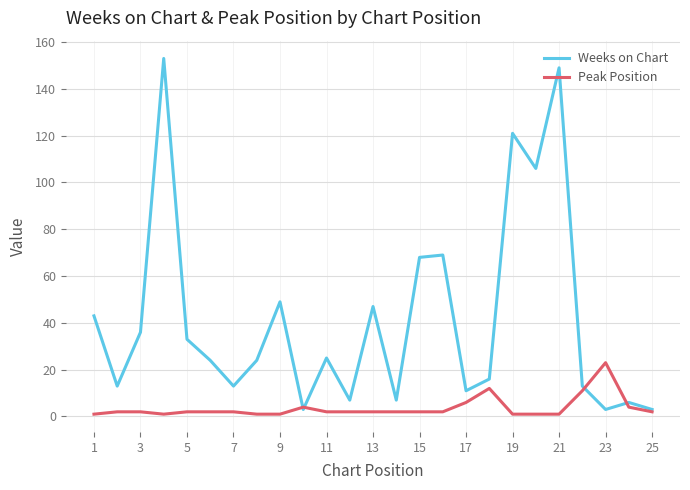

Which series has the largest total across all categories?

Weeks on Chart